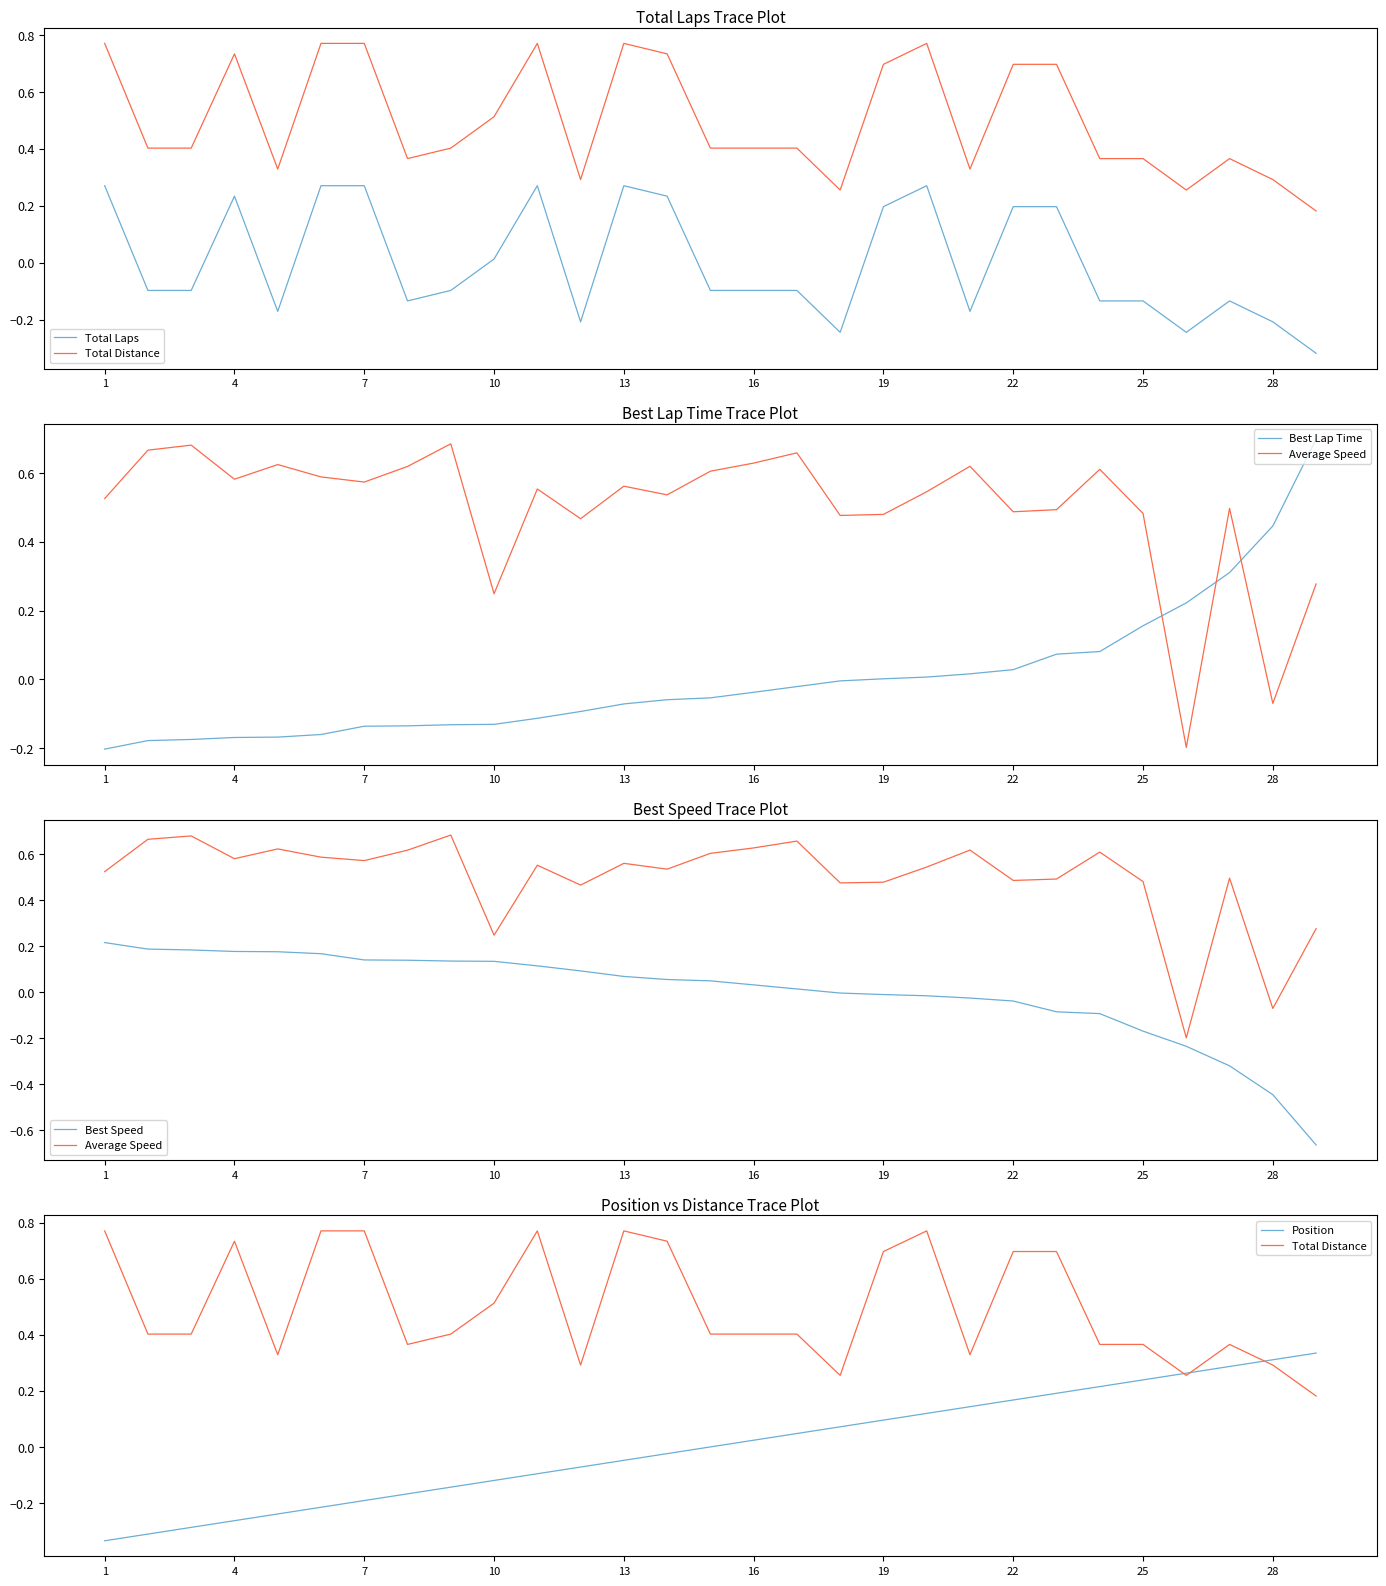

How many values in Average Speed are below zero?

2